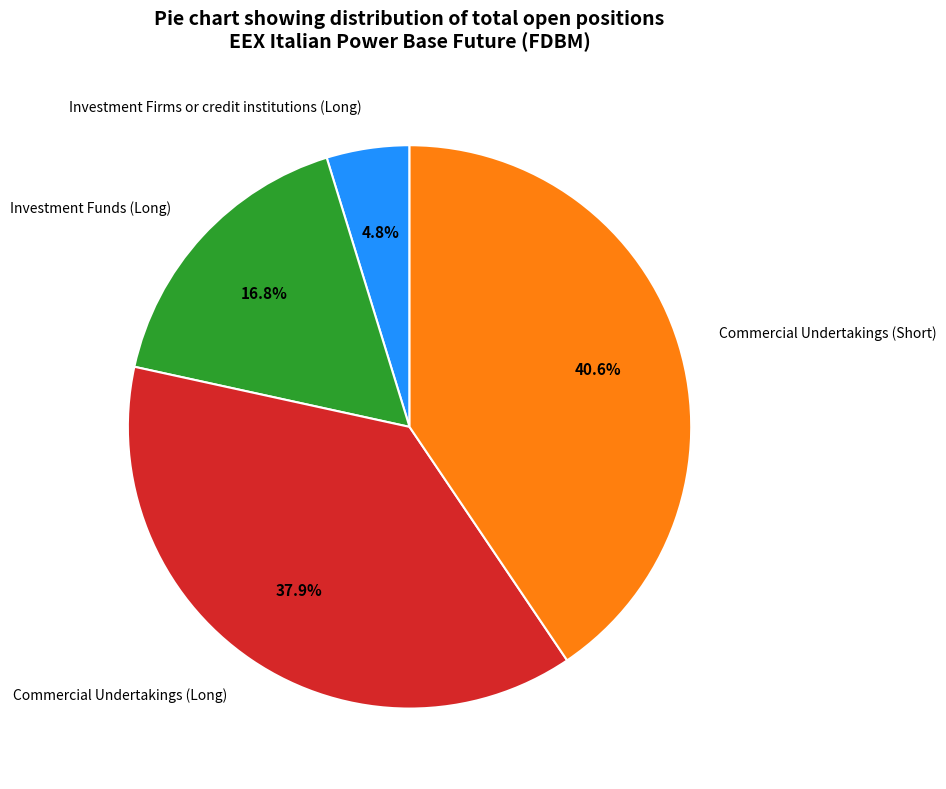

What percentage do Investment Funds (Long) and Investment Firms or credit institutions (Long) together represent?

21.6%